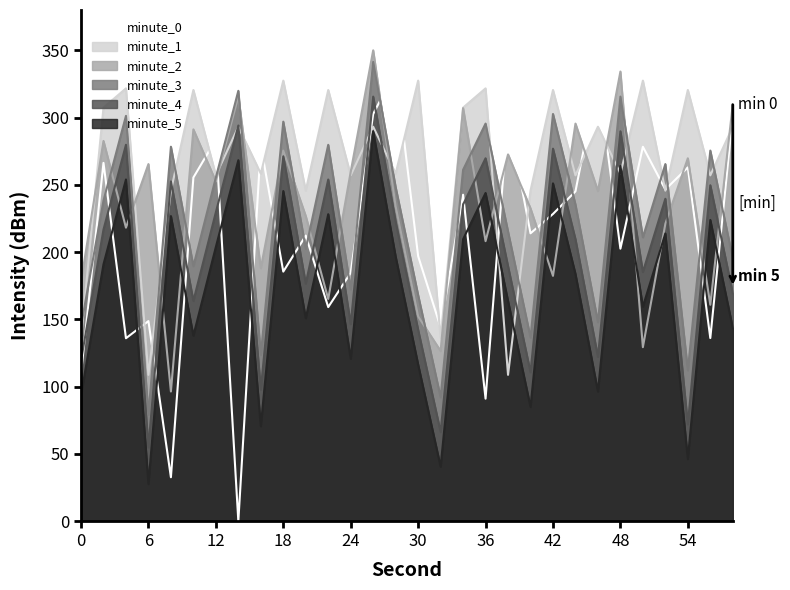

Reading left to right, transcribe all the data shown in this chart.

minute_0: 109.7	266.3	135.9	148.7	32.6	255.4	283.6	0.0	279.3	185.5	212.3	159.1	184.6	302.7	334.8	197.0	144.1	242.6	91.0	301.5	214.0	228.4	245.2	329.9	202.5	278.3	246.5	263.0	136.1	301.6
minute_1: 136.3	307.4	321.7	108.7	245.7	320.5	257.0	293.2	258.3	327.5	245.7	320.5	257.0	293.2	258.3	327.5	136.3	307.4	321.7	108.7	245.7	320.5	257.0	293.2	258.3	327.5	245.7	320.5	257.0	293.2
minute_2: 178.0	282.6	218.2	265.4	96.3	291.2	252.5	315.6	188.1	275.5	226.8	165.1	259.7	350.0	233.9	152.2	126.4	307.0	208.1	272.6	232.5	182.3	295.5	245.4	334.2	129.3	221.0	269.7	160.8	309.9
minute_3: 145.1	238.2	301.3	79.1	278.3	189.5	255.4	319.9	123.6	297.0	202.4	279.8	172.3	341.4	248.2	168.0	92.0	261.1	295.5	215.3	136.5	302.7	235.3	147.9	315.6	211.0	265.4	112.1	275.5	195.2
minute_4: 119.3	216.7	279.8	54.8	252.5	163.7	229.6	294.1	97.8	271.2	176.6	254.0	146.5	315.6	222.5	142.2	66.2	235.3	269.7	189.5	110.7	276.9	209.6	122.1	289.8	185.2	239.6	72.0	249.7	169.4
minute_5: 93.5	190.9	254.0	27.5	226.8	137.9	203.8	268.3	70.5	245.4	150.8	228.2	120.7	289.8	196.7	116.4	40.4	209.6	243.9	163.7	84.9	251.1	183.8	96.3	264.0	159.4	213.9	46.2	223.9	143.6